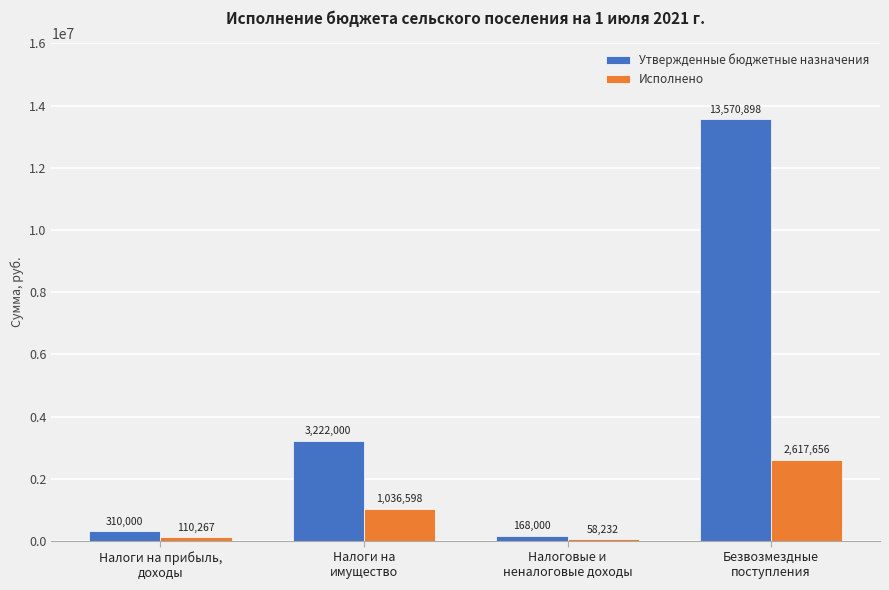

Is the value of Исполнено at Налоги на
имущество greater than the value of Утвержденные бюджетные назначения at Налоги на прибыль,
доходы?

Yes